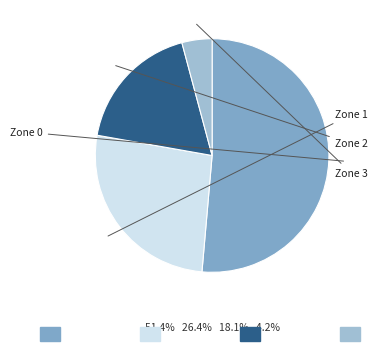

Does any single category account for the majority?

Yes